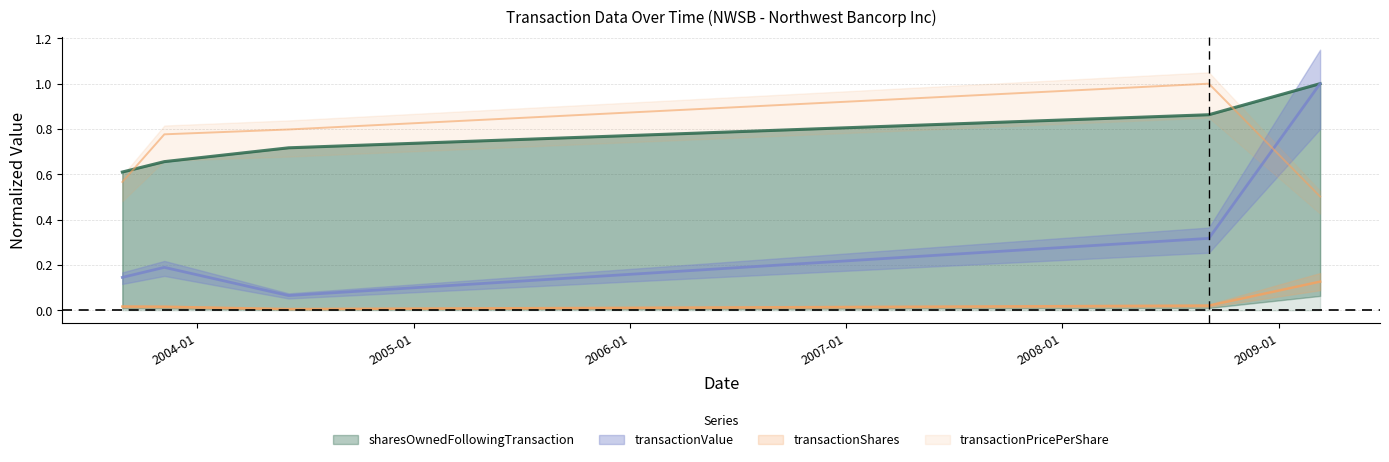

How many intersections are there between transactionPricePerShare and sharesOwnedFollowingTransaction?

2